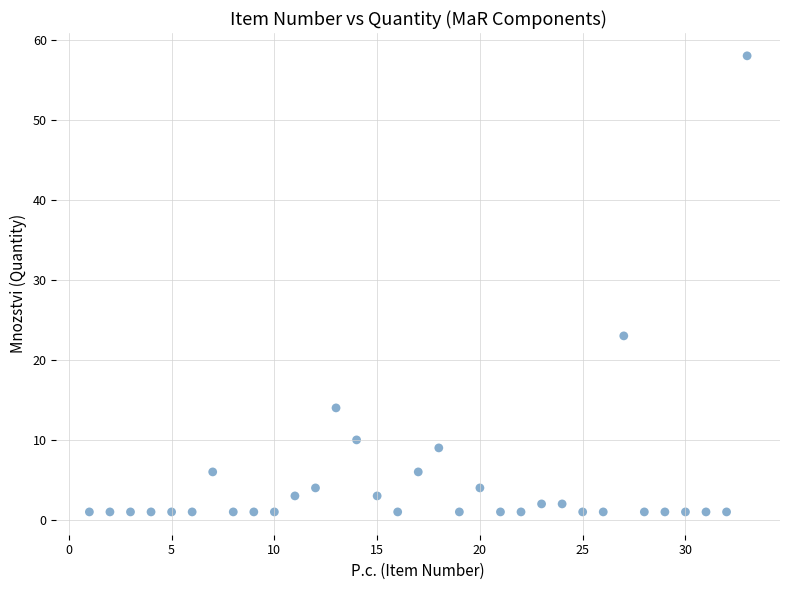

What Y value in the scatter plot is closest to 29?

23